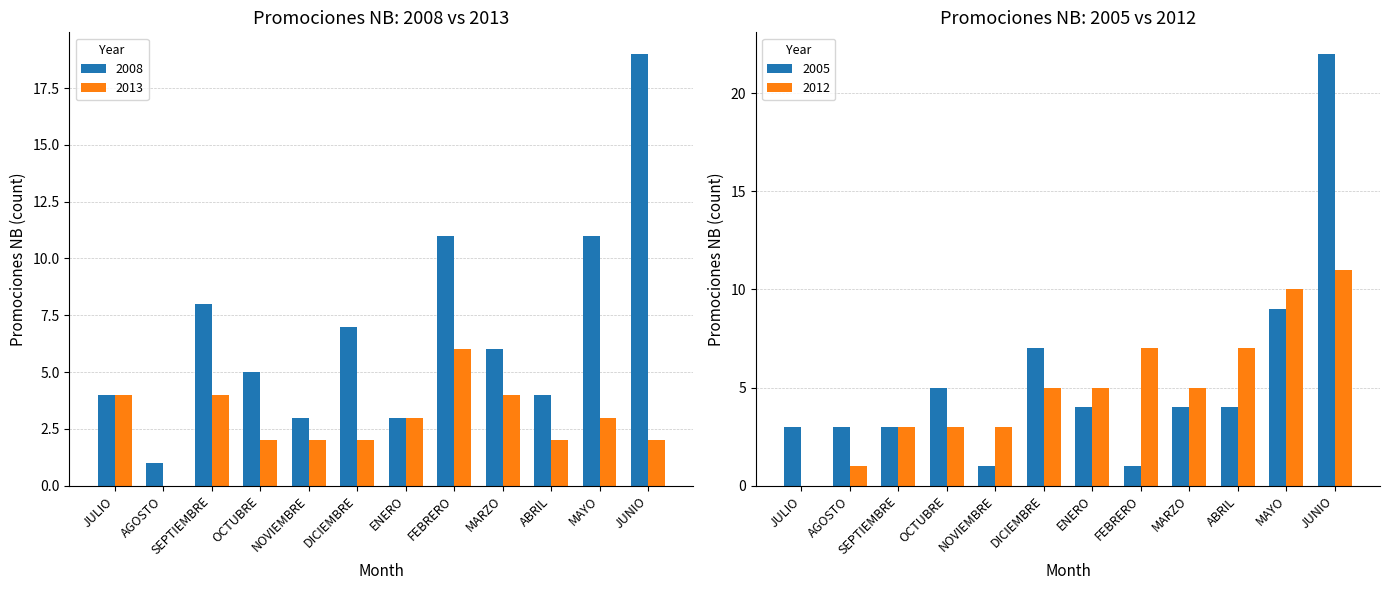

What is the difference between the maximum and minimum values in the 2008 series?

18